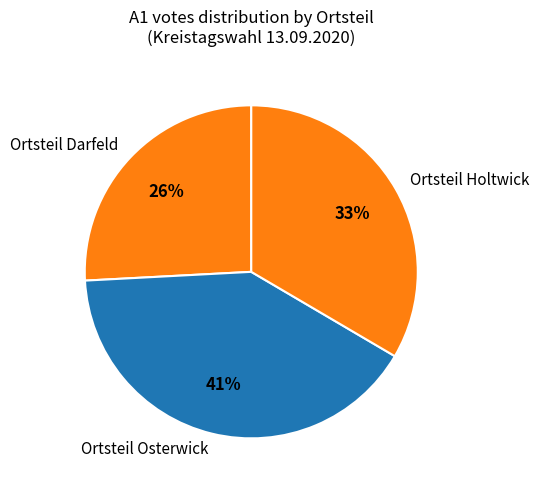

To the nearest percent, what is the difference between the largest and smallest slice percentages?

15%